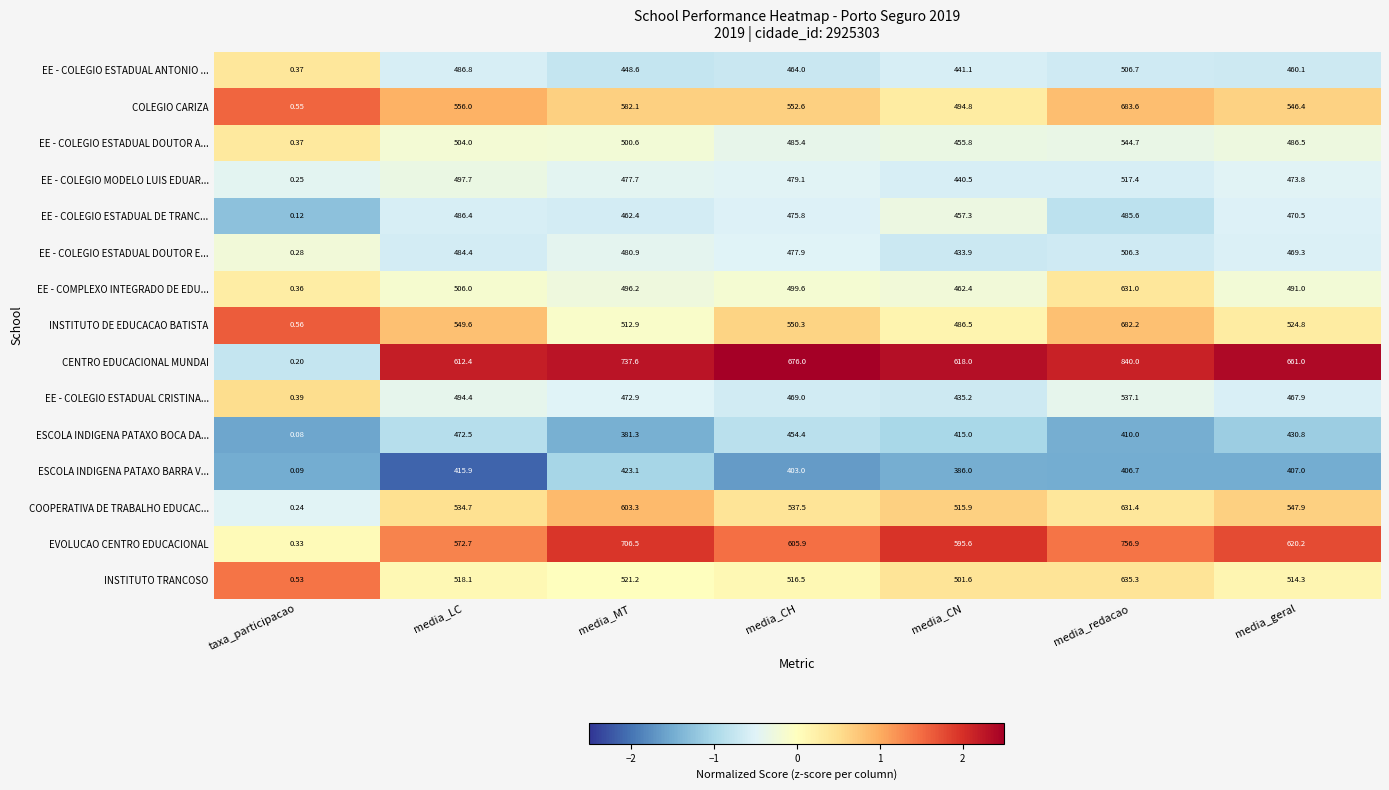

Which label corresponds to the largest value in the chart?

media_redacao